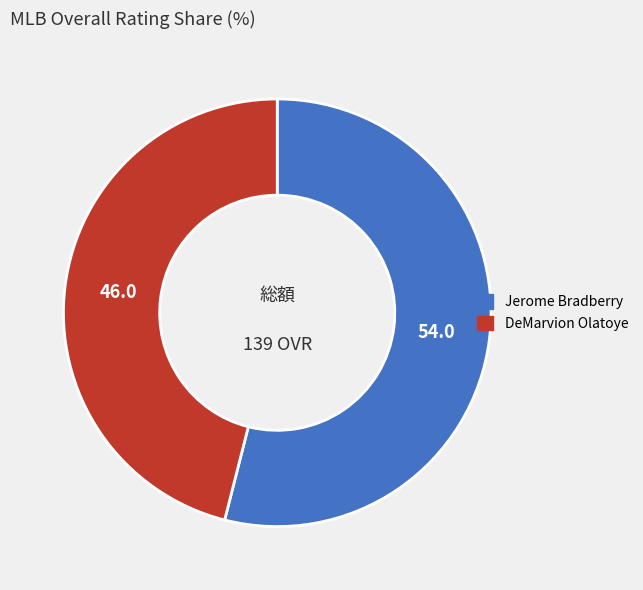

Rank the categories by value from highest to lowest.

Jerome Bradberry, DeMarvion Olatoye